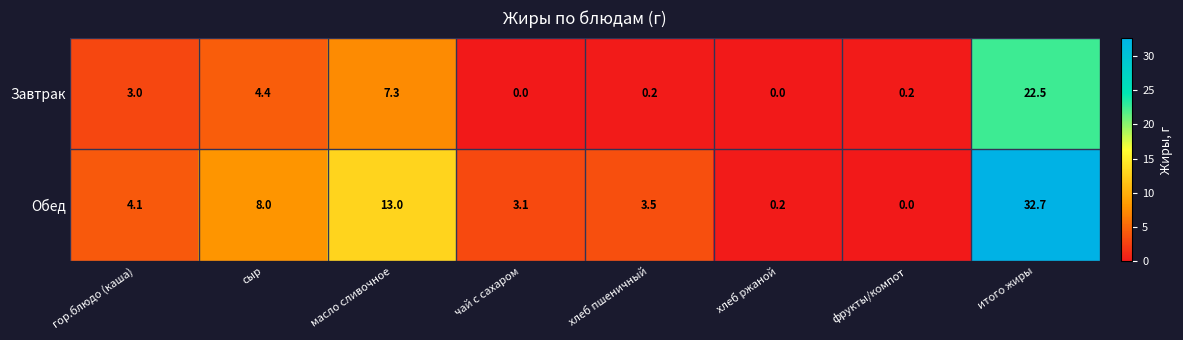

Which series has the largest total across all categories?

Обед